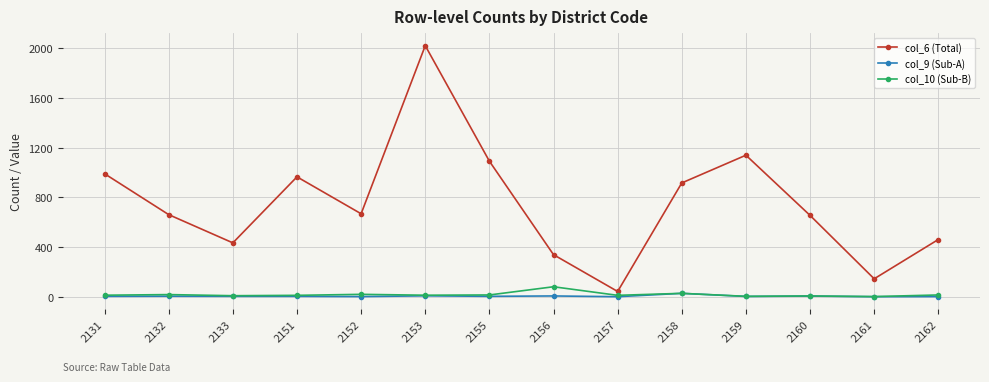

Does the chart display data point markers on the line(s)?

Yes